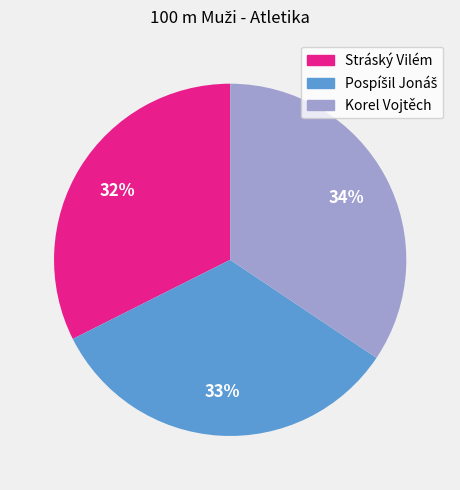

The Stráský Vilém slice represents 32% of the pie. True or false?

True